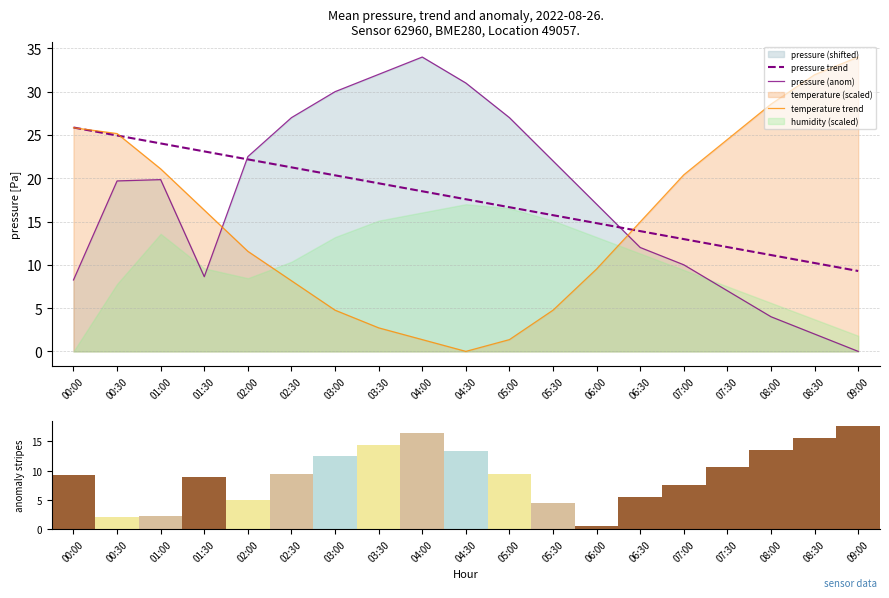

What is the difference between the highest and lowest values at 03:00?

25.2